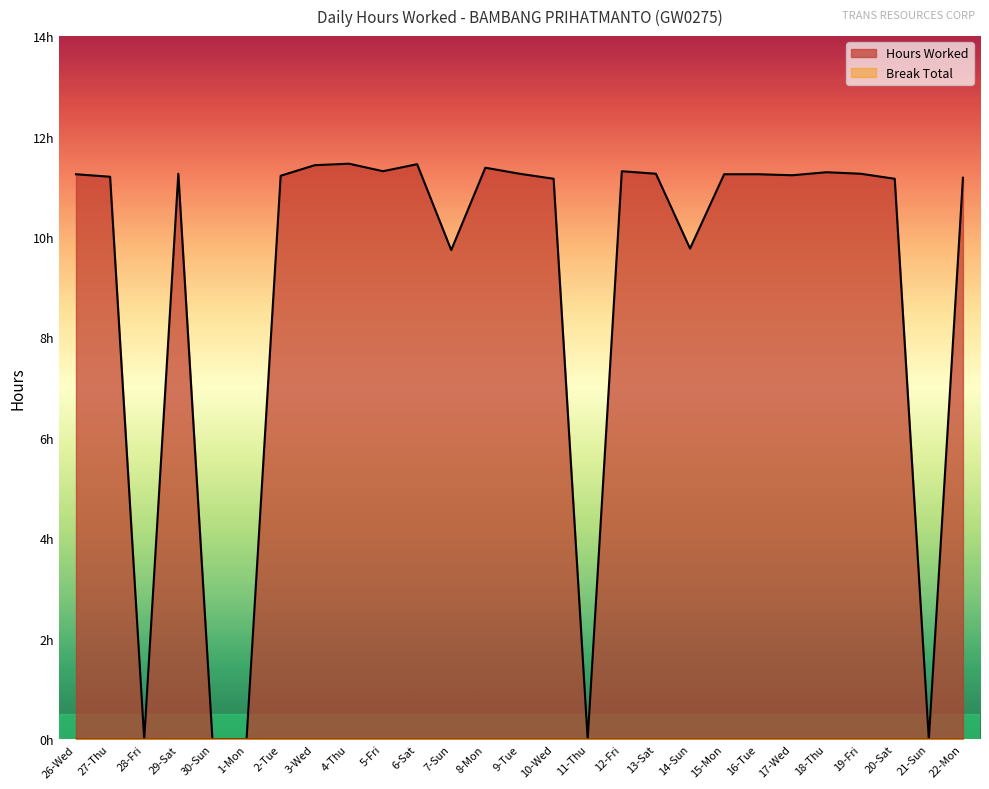

List the labels in order of value, largest first.

4-Thu, 6-Sat, 3-Wed, 8-Mon, 5-Fri, 12-Fri, 18-Thu, 29-Sat, 9-Tue, 13-Sat, 19-Fri, 26-Wed, 15-Mon, 16-Tue, 17-Wed, 2-Tue, 27-Thu, 22-Mon, 10-Wed, 20-Sat, 14-Sun, 7-Sun, 28-Fri, 30-Sun, 1-Mon, 11-Thu, 21-Sun